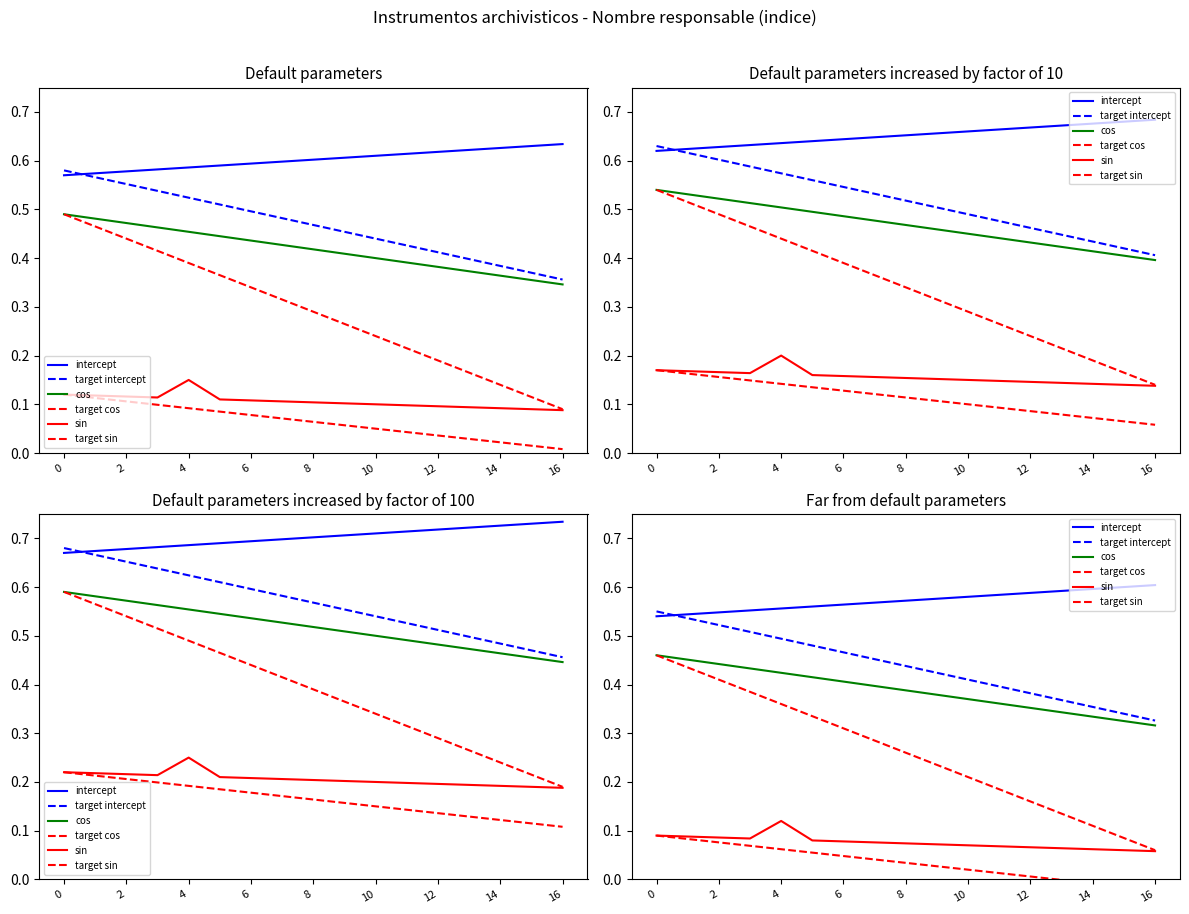

What is the sum of all cos values?

6.6